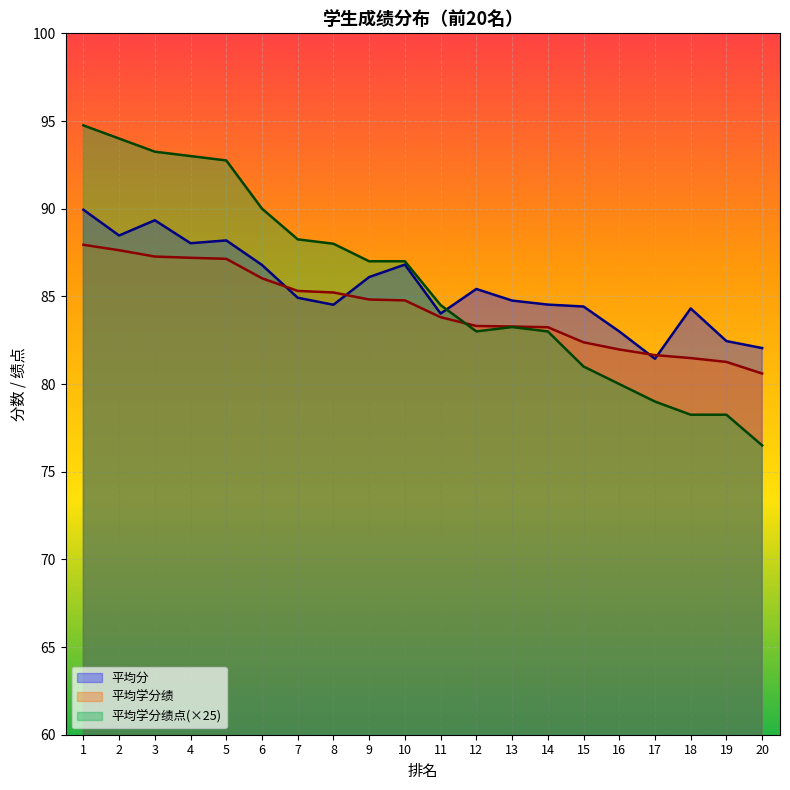

Reading left to right, transcribe all the data shown in this chart.

平均分: 89.9	88.5	89.3	88.0	88.2	86.8	84.9	84.5	86.1	86.8	84.0	85.4	84.8	84.5	84.4	83.0	81.4	84.3	82.5	82.0
平均学分绩: 87.9	87.6	87.3	87.2	87.1	86.0	85.3	85.2	84.8	84.8	83.8	83.3	83.3	83.2	82.4	82.0	81.7	81.5	81.3	80.6
平均学分绩点: 94.8	94.0	93.2	93.0	92.8	90.0	88.2	88.0	87.0	87.0	84.5	83.0	83.2	83.0	81.0	80.0	79.0	78.2	78.2	76.5